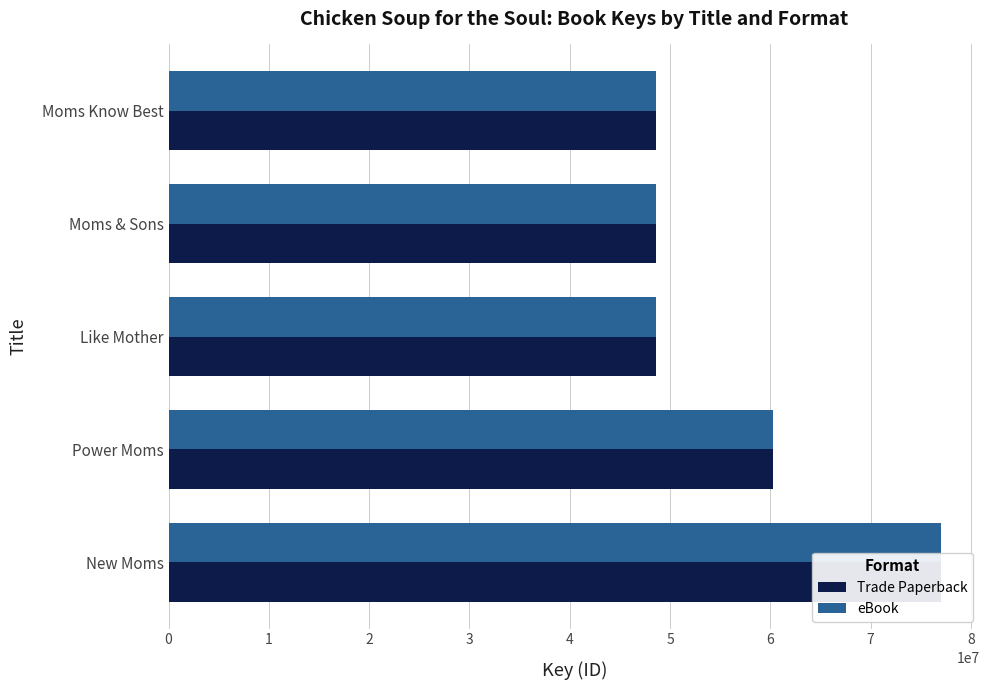

What is the approximate value of eBook at Power Moms?

60308416